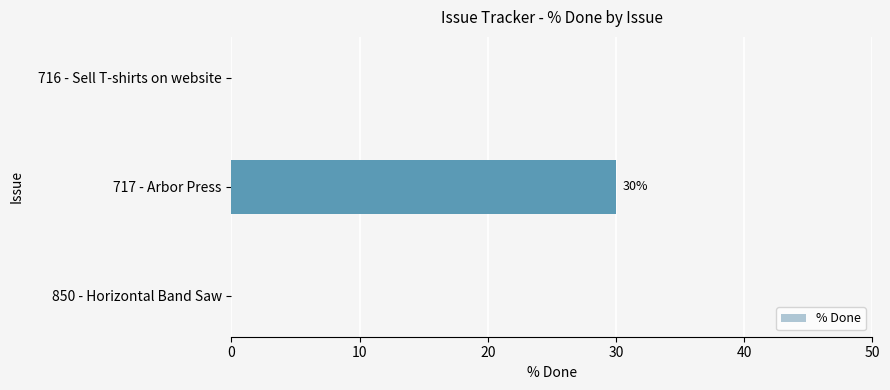

What is the change in value from 717 - Arbor Press to 716 - Sell T-shirts on website?

-30